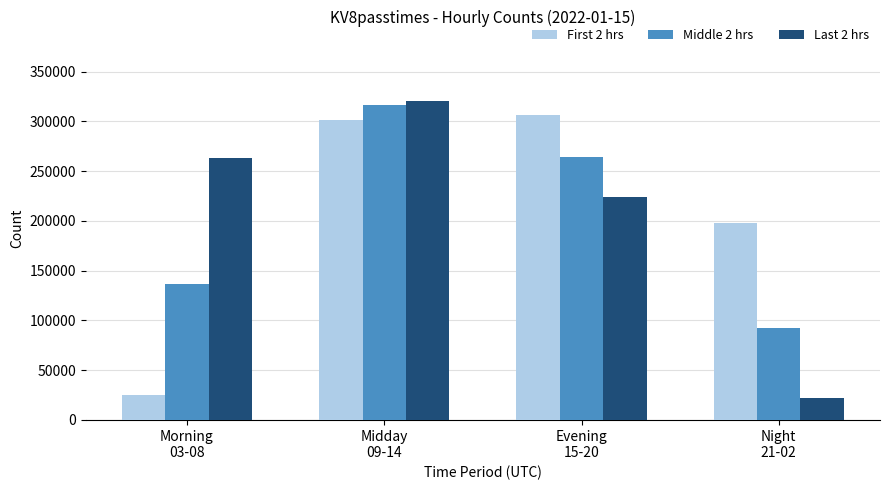

What is the average value of the Last 2 hrs series?

207407